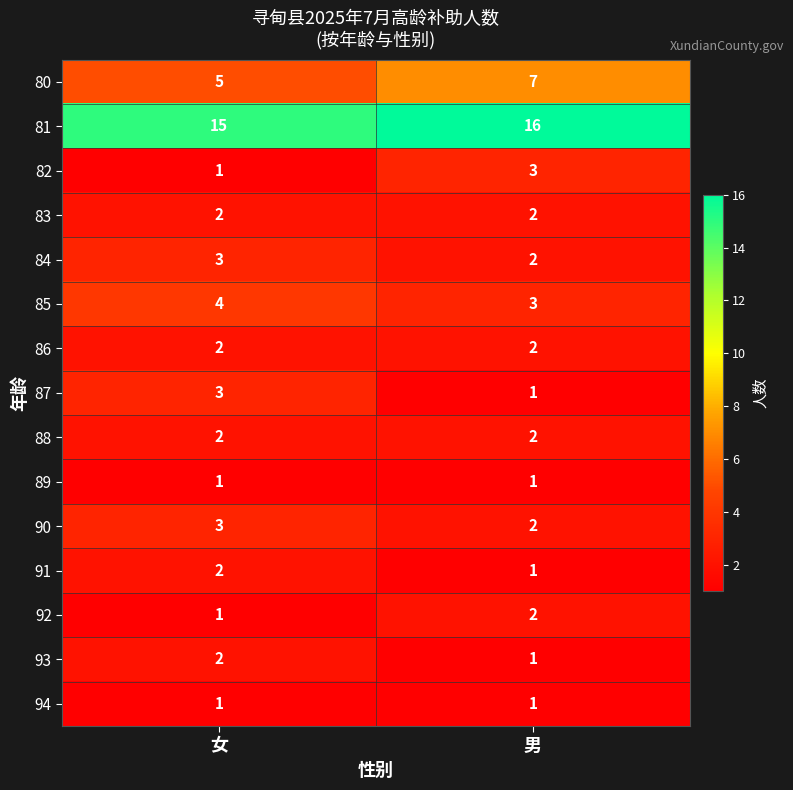

The value of 85 at 女 is 4. True or false?

True